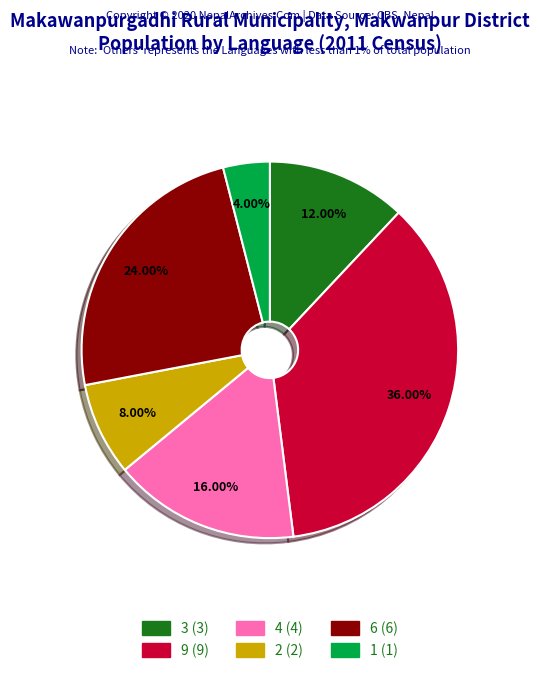

Is it true that 9 is 36% of the pie?

True